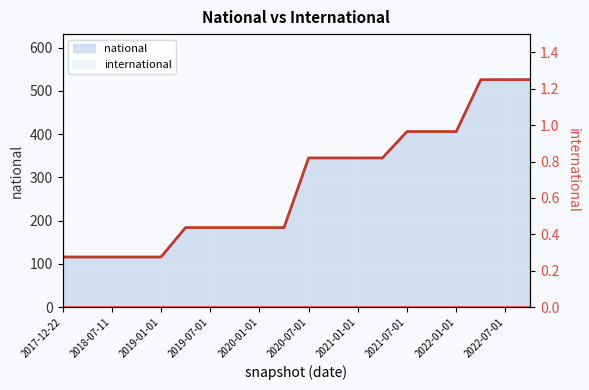

Reading left to right, what are all the values shown in this chart?

national line: 116	116	116	116	116	184	184	184	184	184	345	345	345	345	406	406	406	526	526	526
international: 0	0	0	0	0	0	0	0	0	0	0	0	0	0	0	0	0	0	0	0